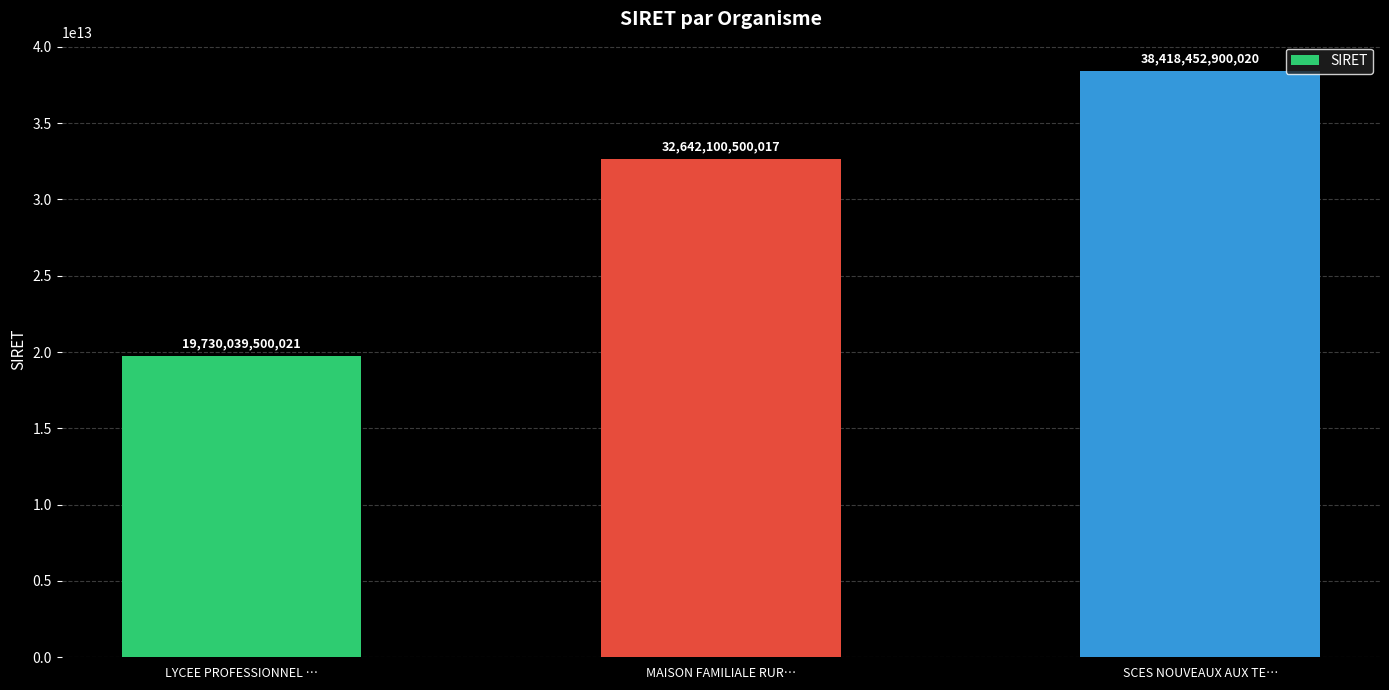

What is the label of the 2nd bar from the left?

MAISON FAMILIALE RUR…